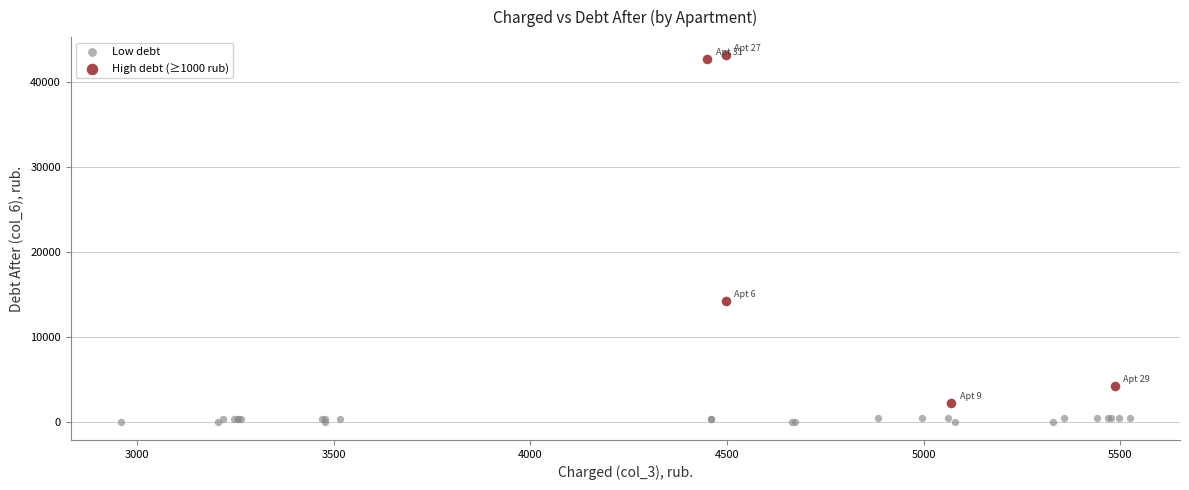

Which series contains the highest Y value?

High debt (≥1000 rub)